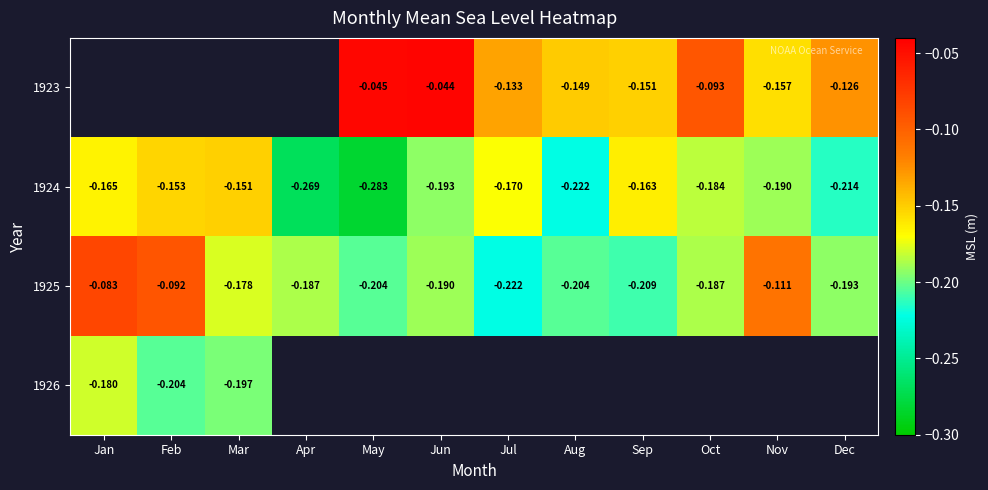

At which label does 1925 reach its minimum?

Jul